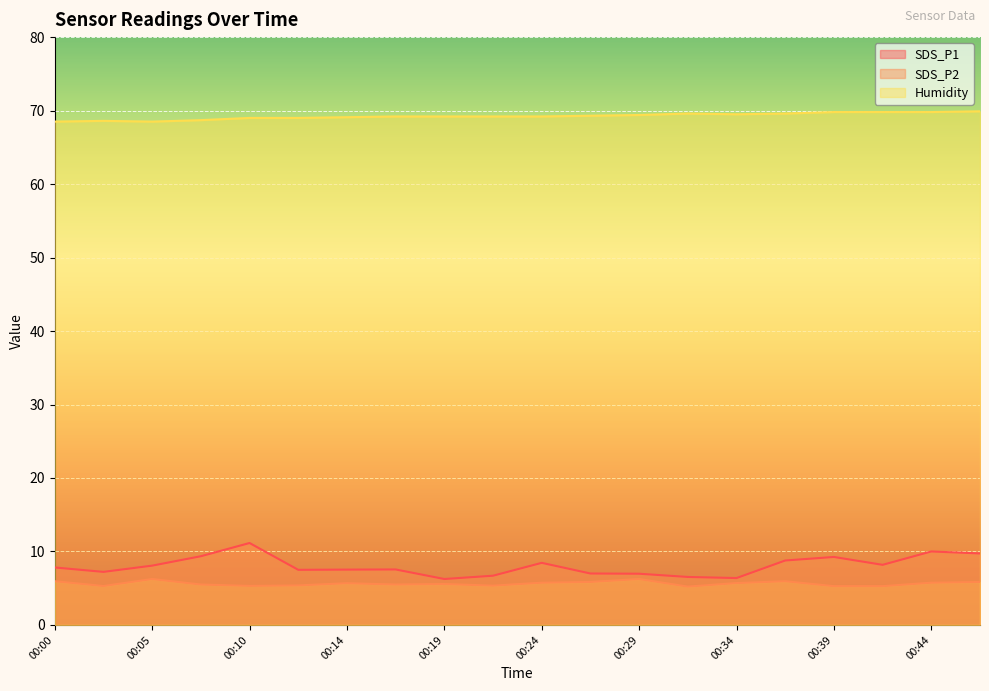

At 00:44, list the series in order from largest to smallest.

Humidity, SDS_P1, SDS_P2